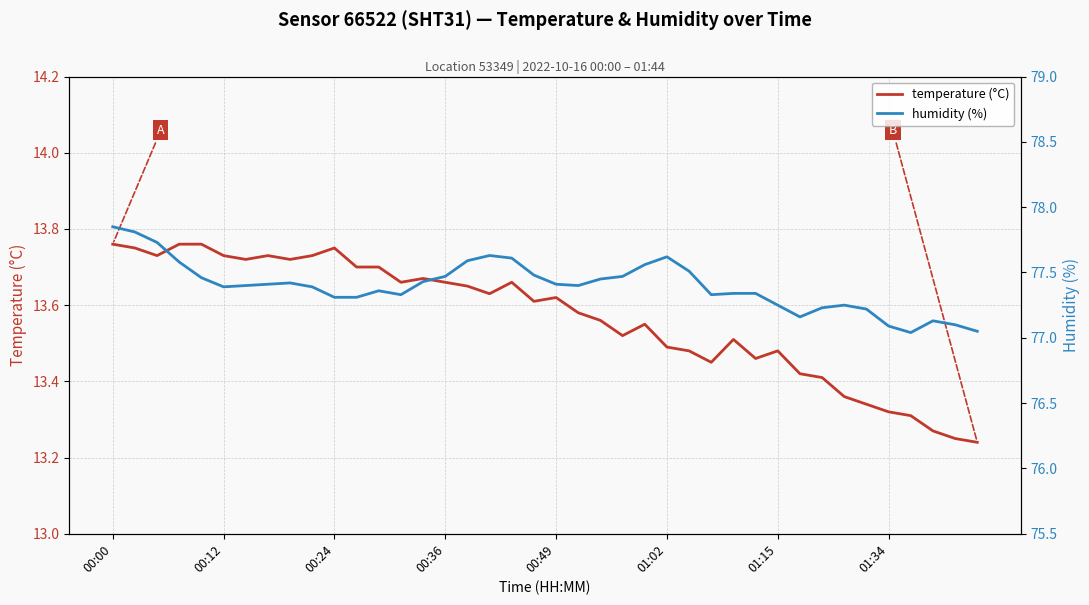

True or false: temperature (°C) and humidity (%) cross at least once.

False